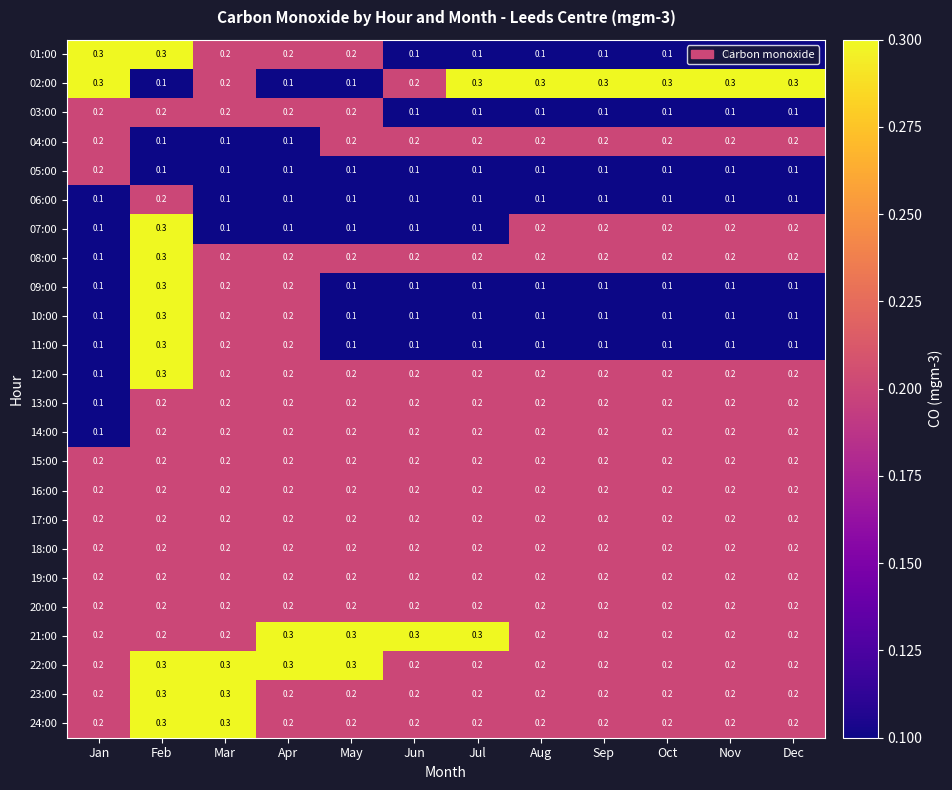

What is the total value across all series at Apr?

4.5